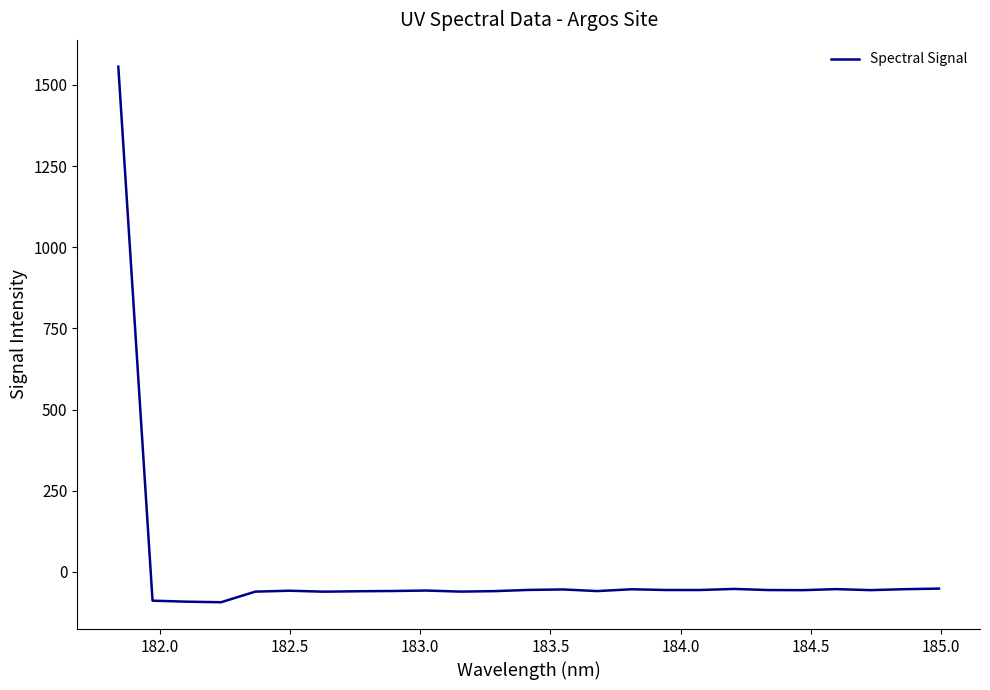

What is the maximum value shown in the chart?

1556.1